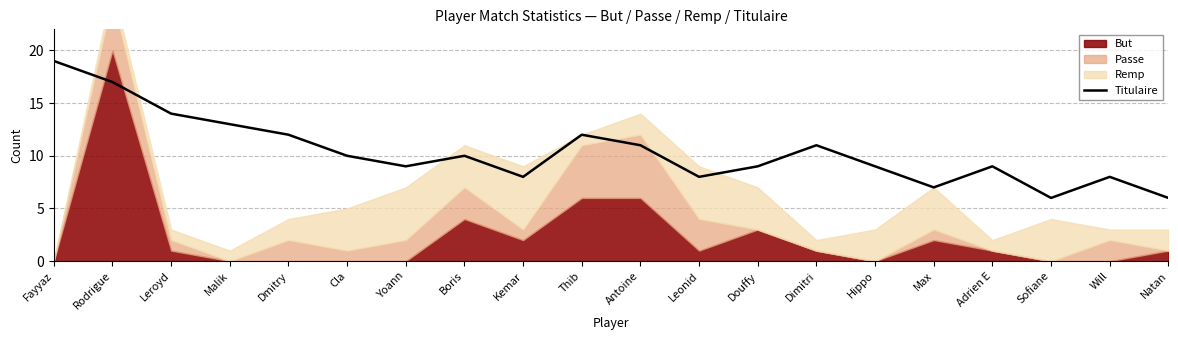

Is it true that the value at Natan is 6?

True